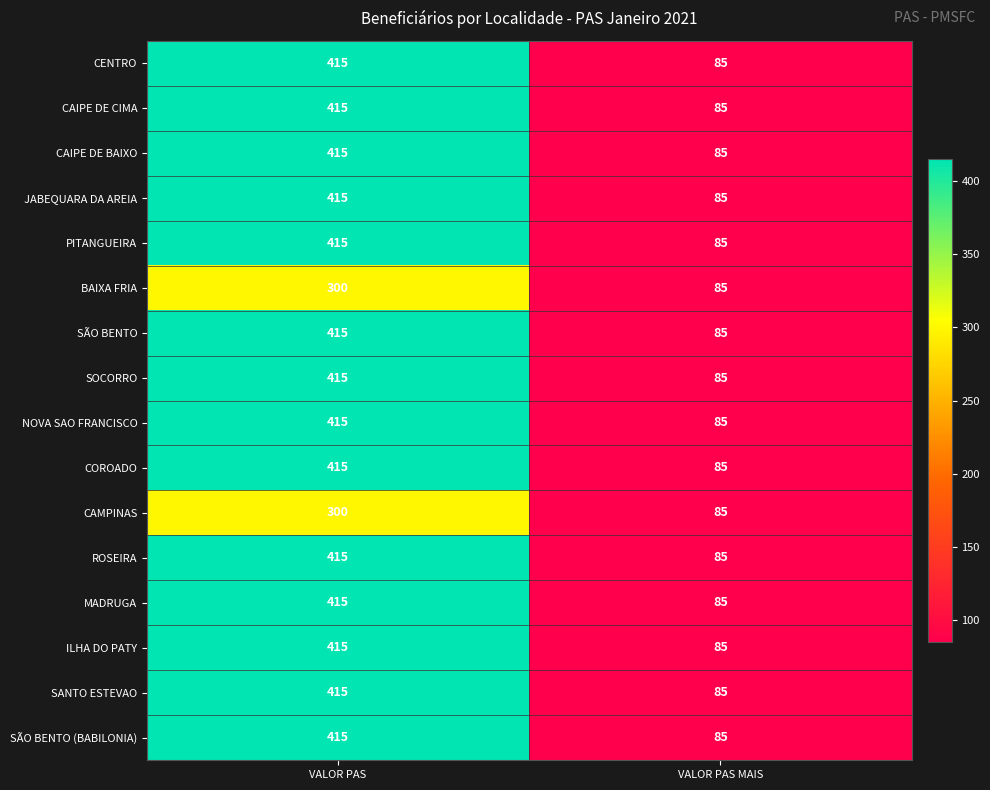

Which label corresponds to the largest value in the chart?

VALOR PAS